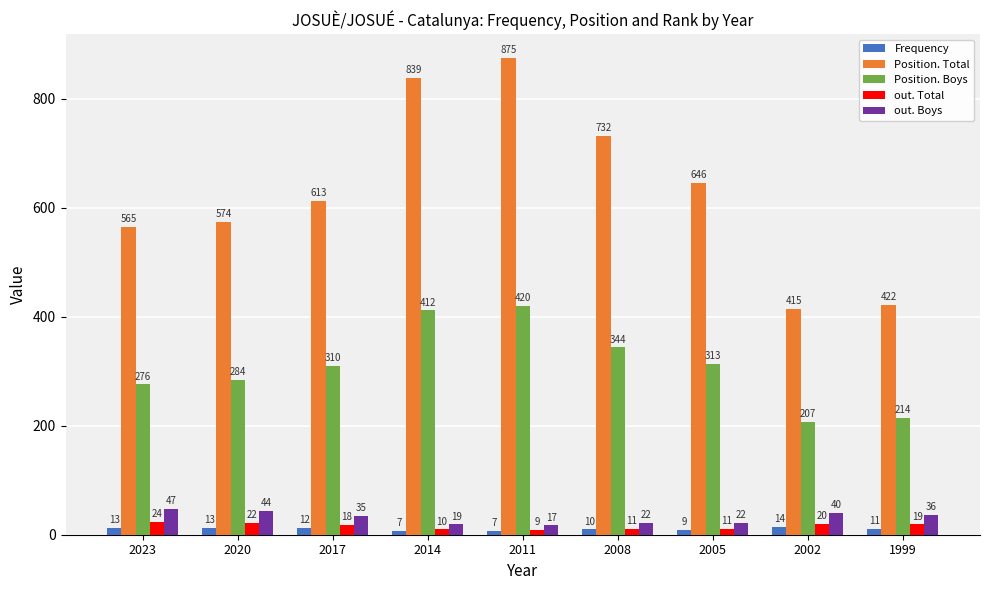

Rank the series at 2023 from highest to lowest value.

Position. Total, Position. Boys, out. Boys, out. Total, Frequency